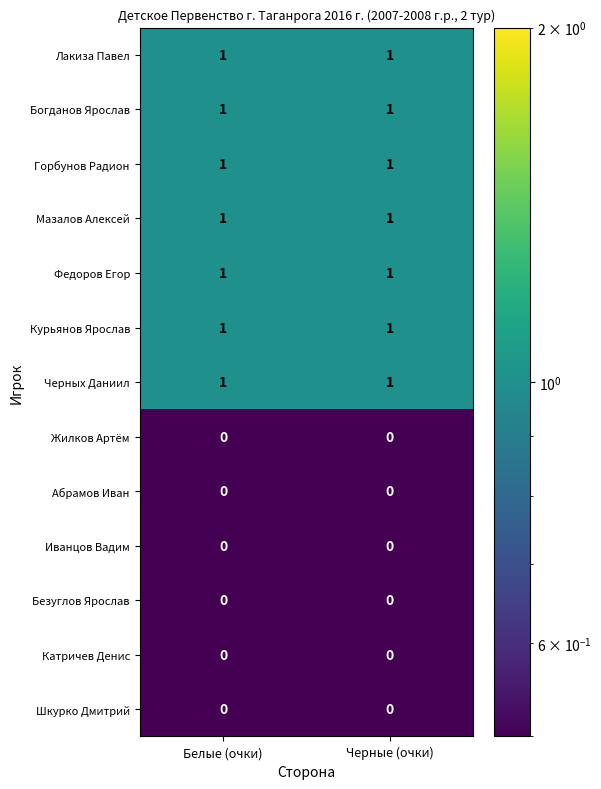

True or false: Мазалов Алексей has a value of 1 at Черные (очки).

True